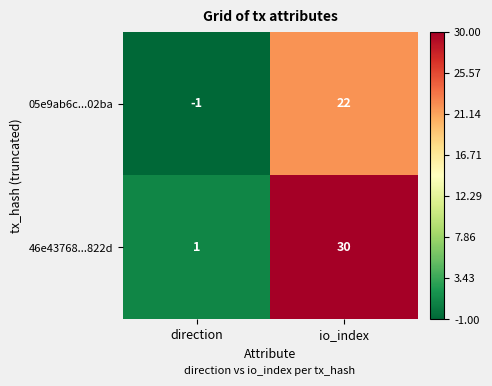

The value of 05e9ab6c...02ba at direction is -2. True or false?

False